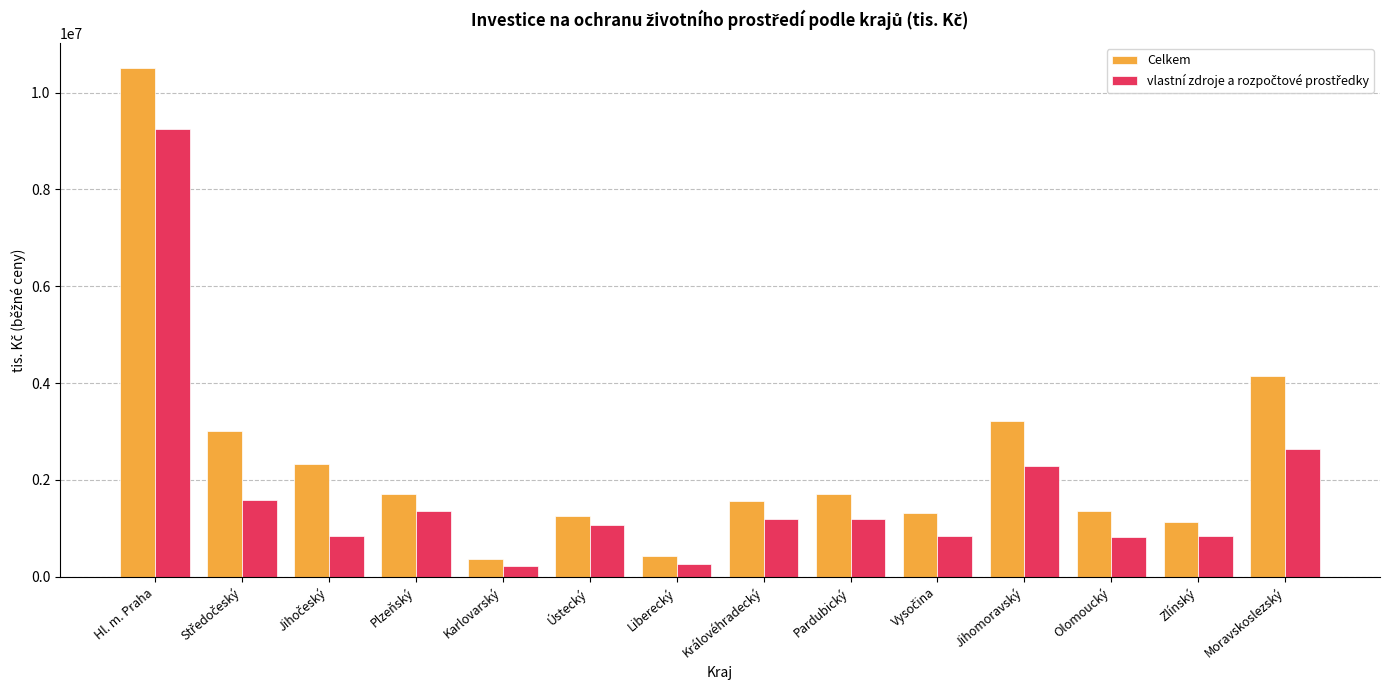

What is the spread (max minus min) of values at Jihomoravský?

933240